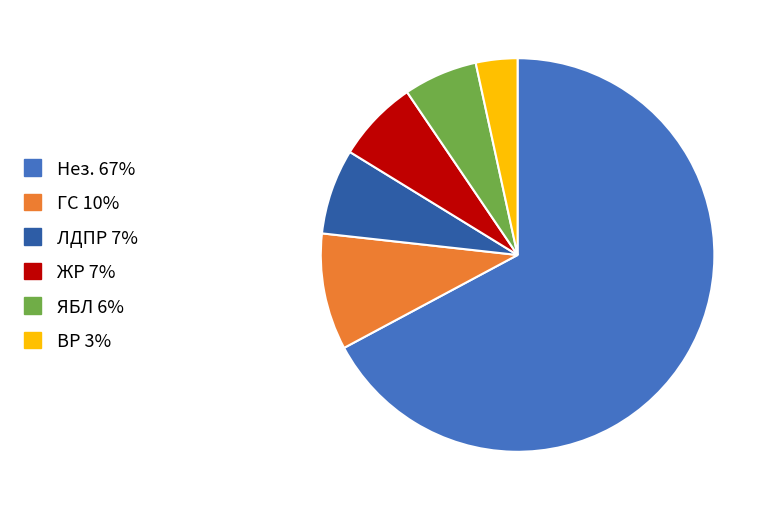

Is there any slice that represents more than half of the pie?

Yes